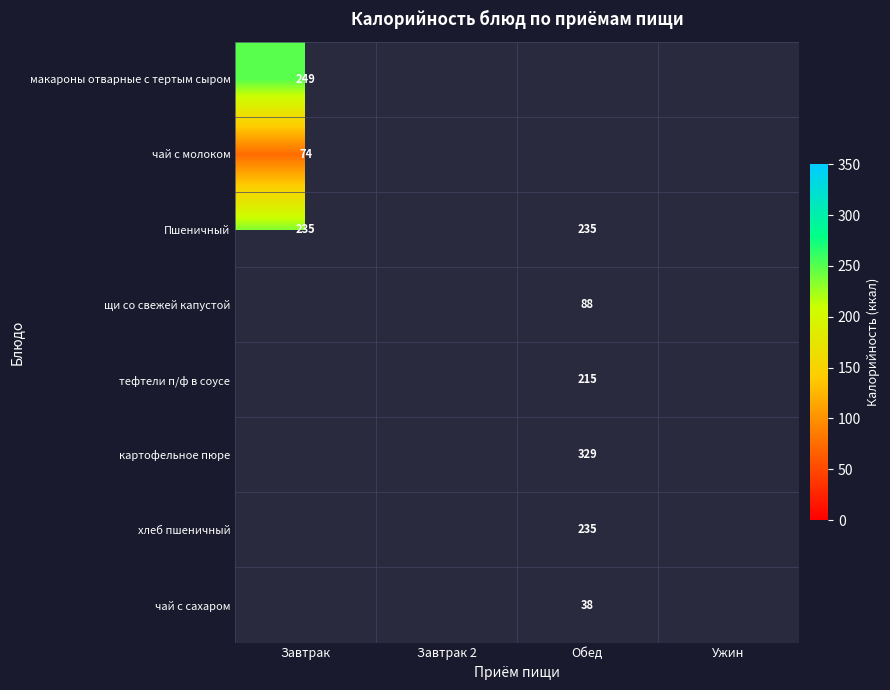

Which category has the highest value across all series?

Обед